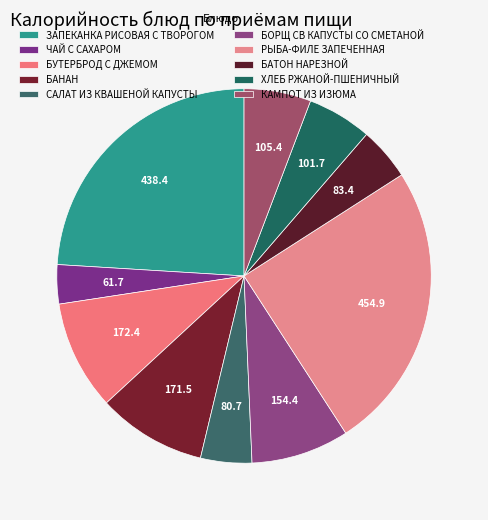

To the nearest percent, what is the combined percentage of БУТЕРБРОД С ДЖЕМОМ and ХЛЕБ РЖАНОЙ-ПШЕНИЧНЫЙ?

15%